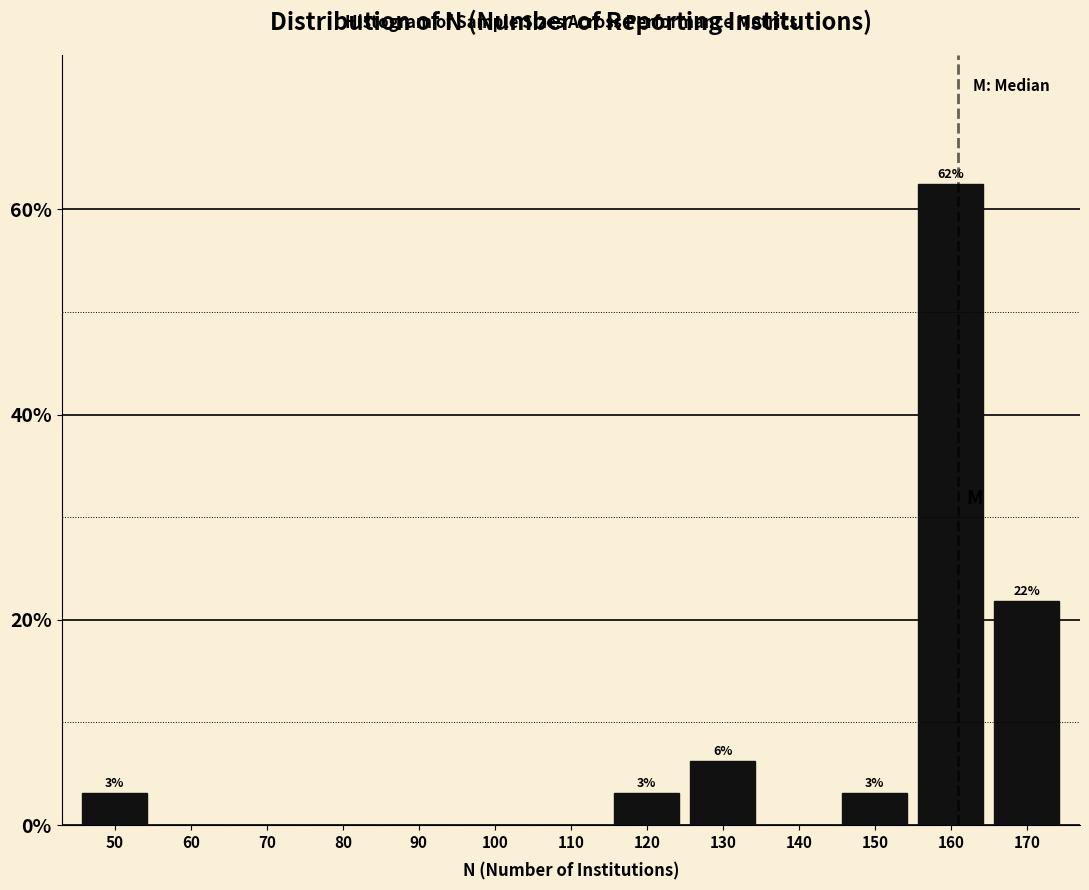

The value at 100 is 32.8. True or false?

False